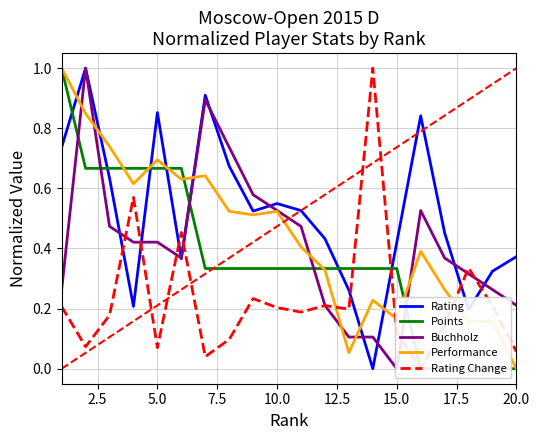

Where is Performance nearest to the value 0?

20.0